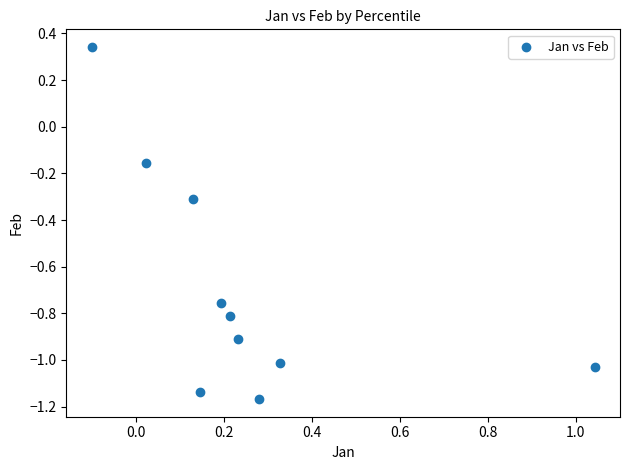

What is the average Y value?

-0.7